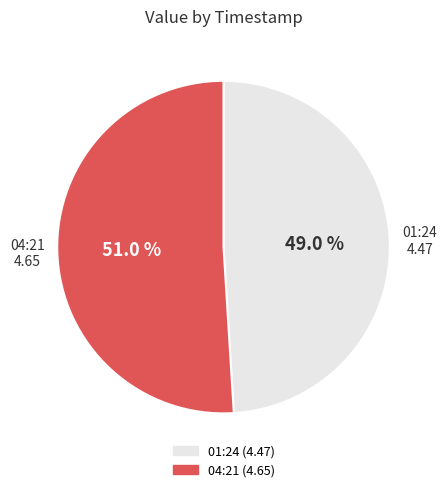

Is there a majority slice in this chart?

Yes